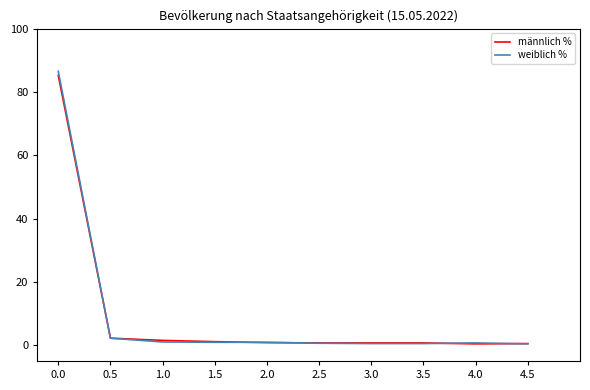

The value of männlich % at 2.0 is 0.8. True or false?

True